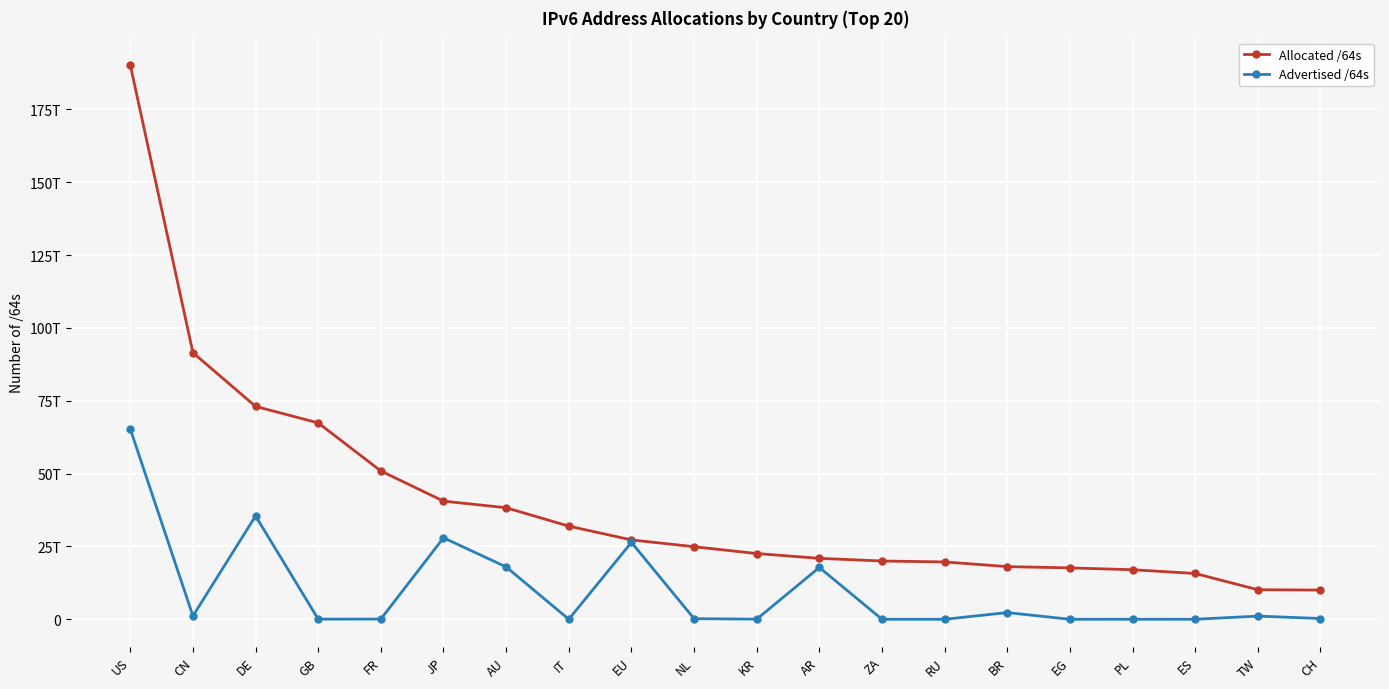

At which category does the chart reach its minimum across all series?

EG